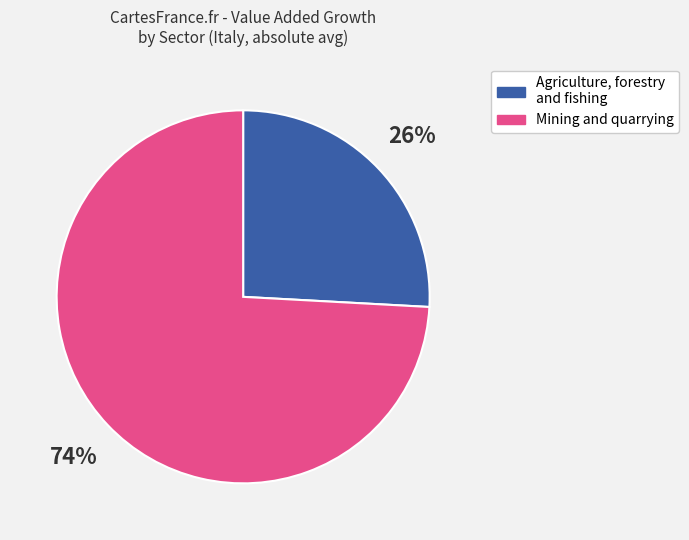

To the nearest percent, what percentage of the pie is Mining and quarrying?

74%